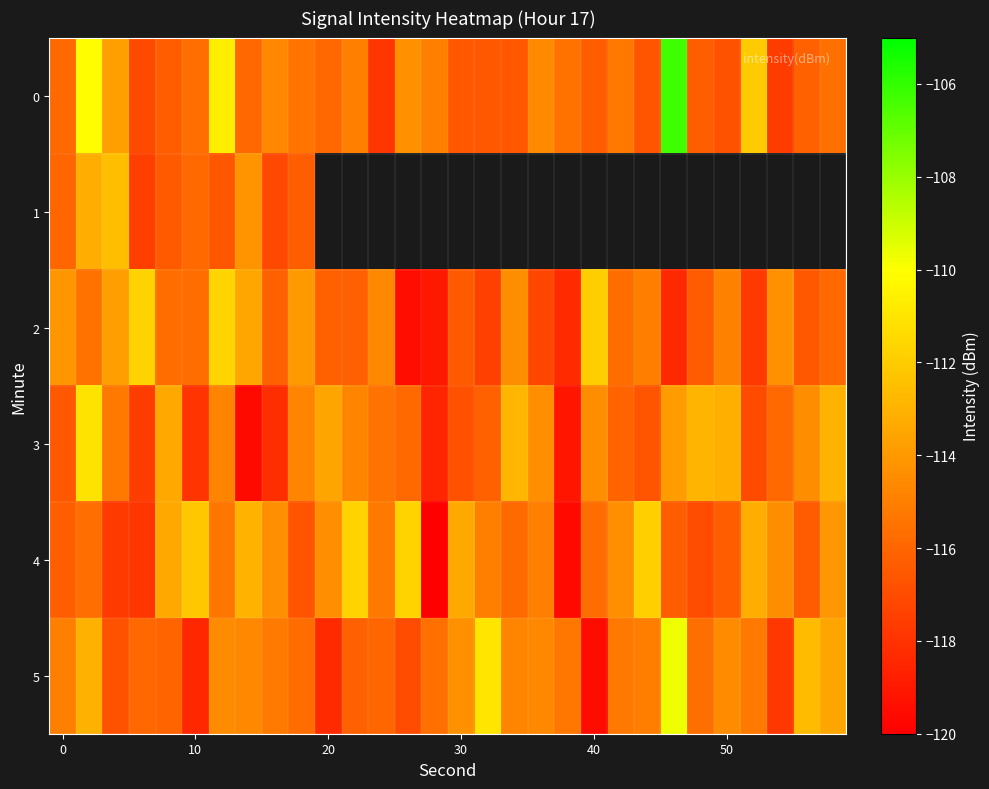

List the series in order of their peak value, highest first.

0, 5, 3, 2, 4, 1